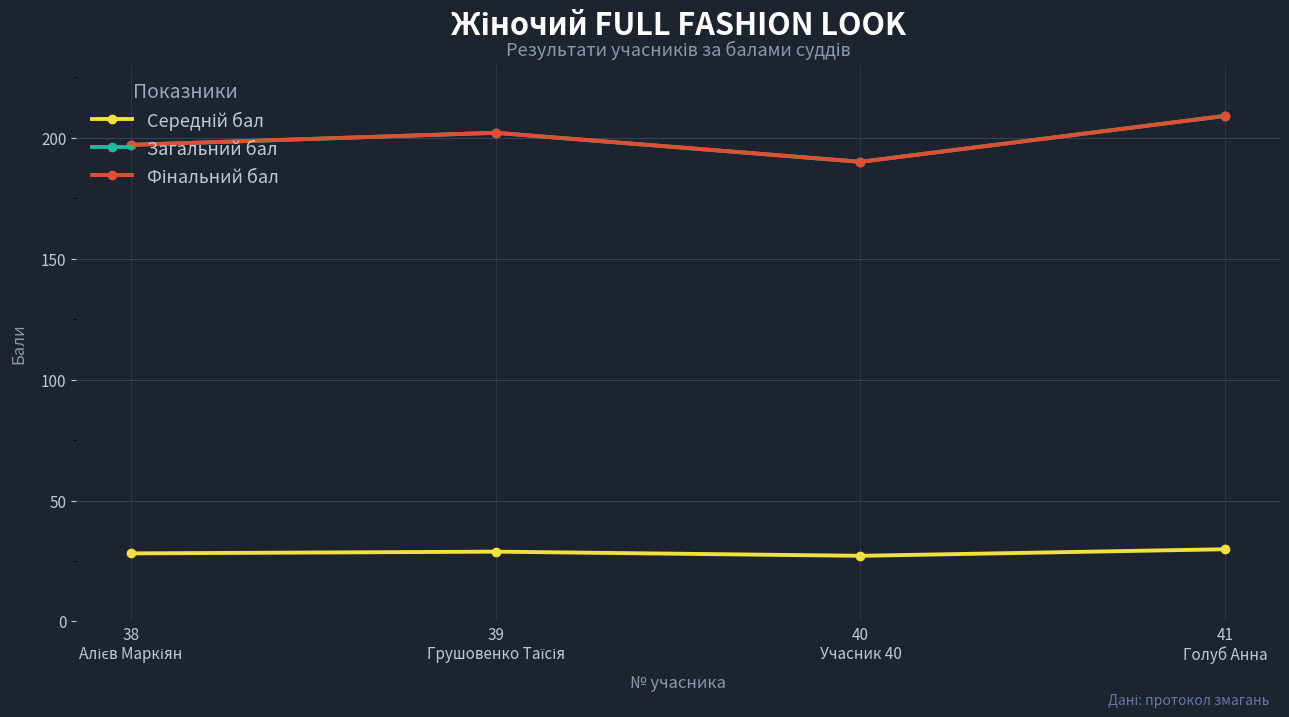

Is this an area chart (filled region under the line)?

No